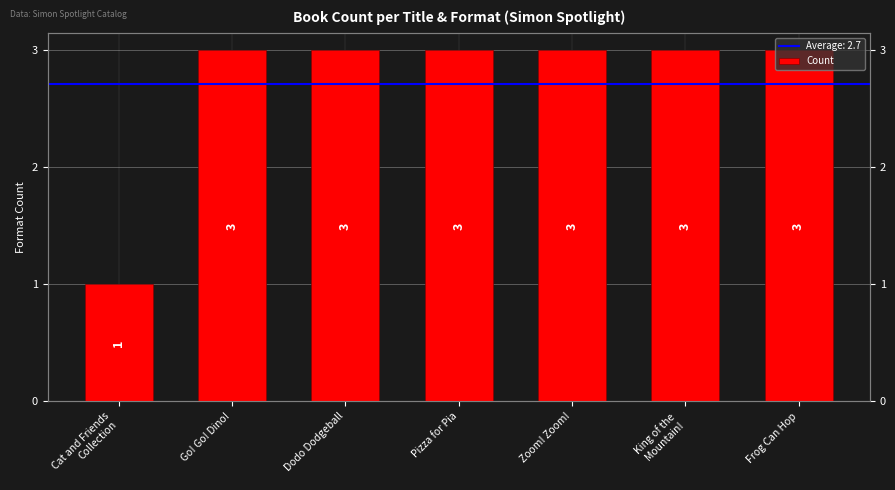

Is it true that the value at King of the
Mountain! is 1?

False